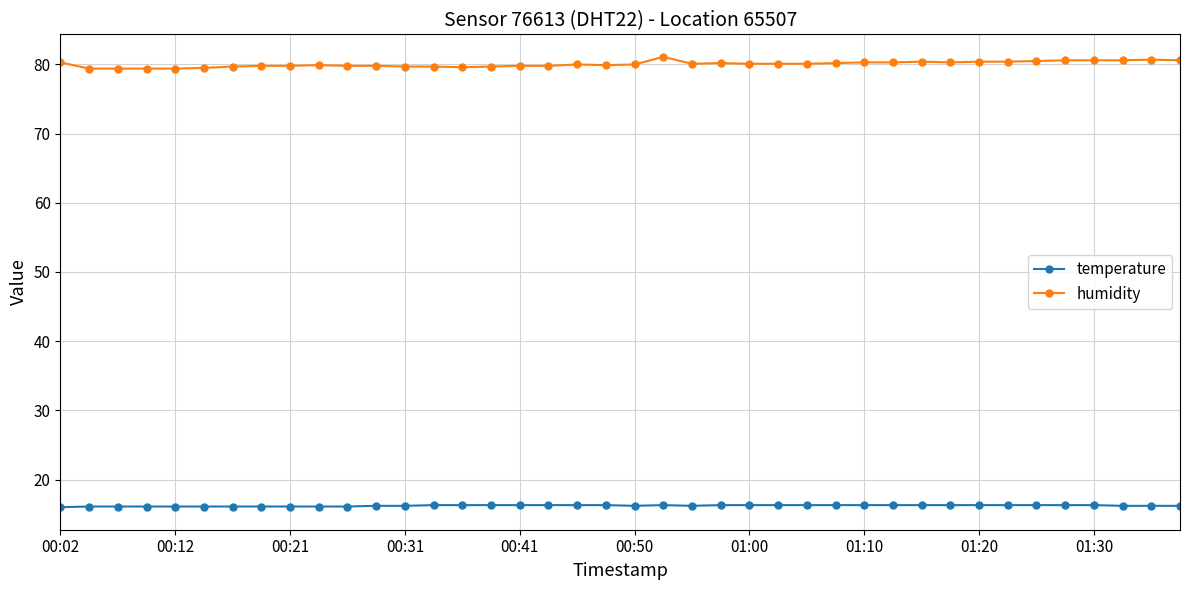

True or false: temperature and humidity cross at least once.

False